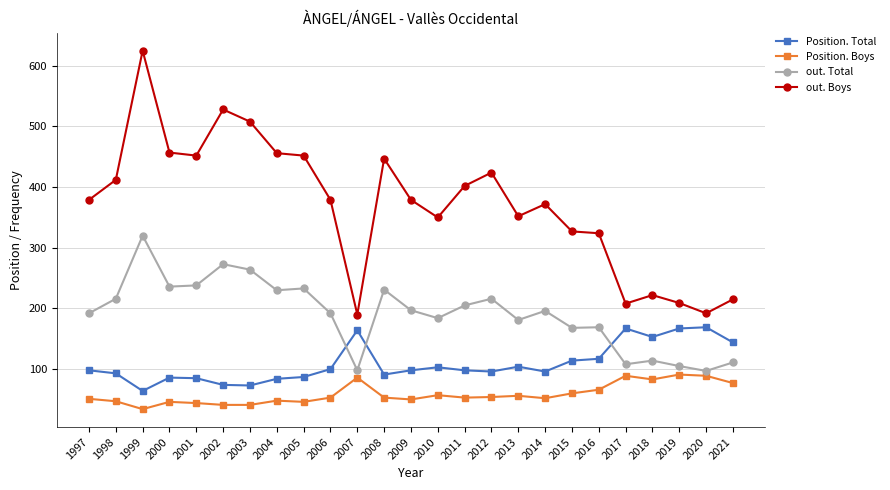

What is the average value of the out. Boys series?

370